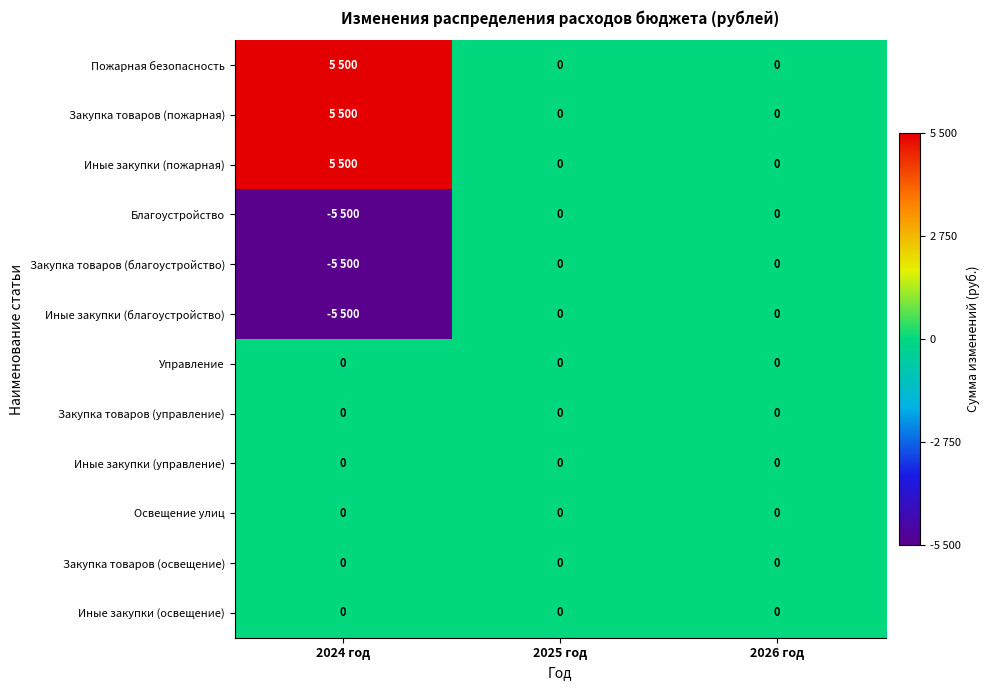

Between 2025 год and 2026 год, which is larger?

2025 год